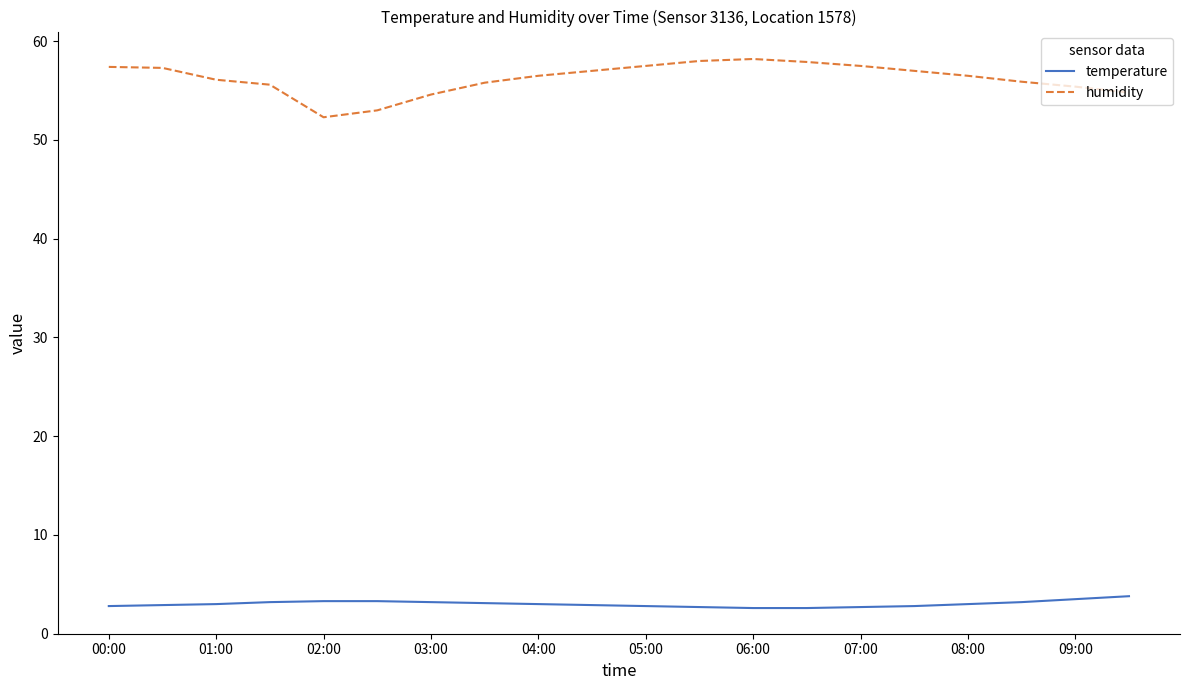

Which series has the largest range (max minus min)?

humidity